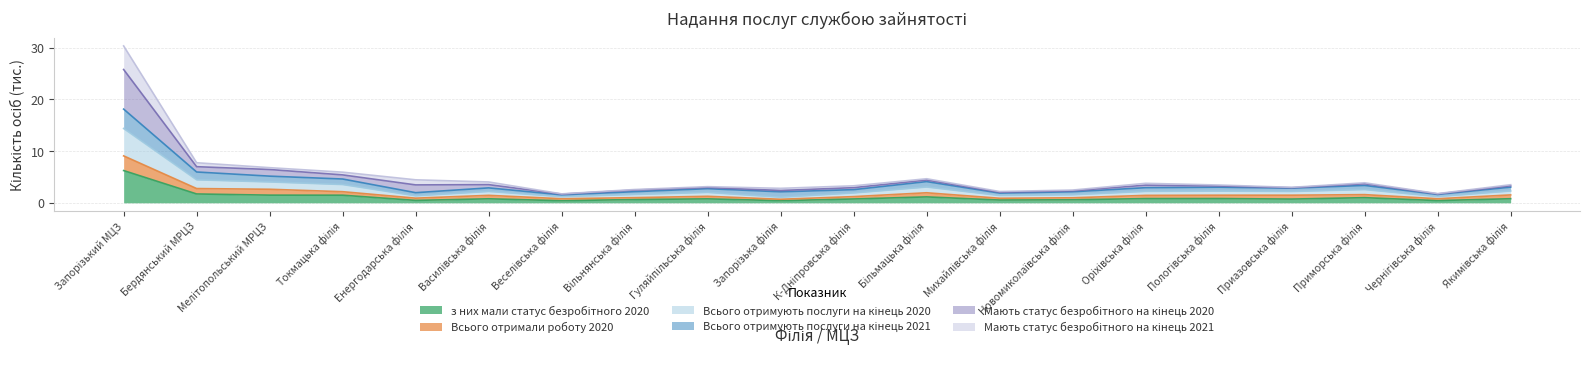

How many values in the Всього отримали роботу 2020 series are below 1?

7